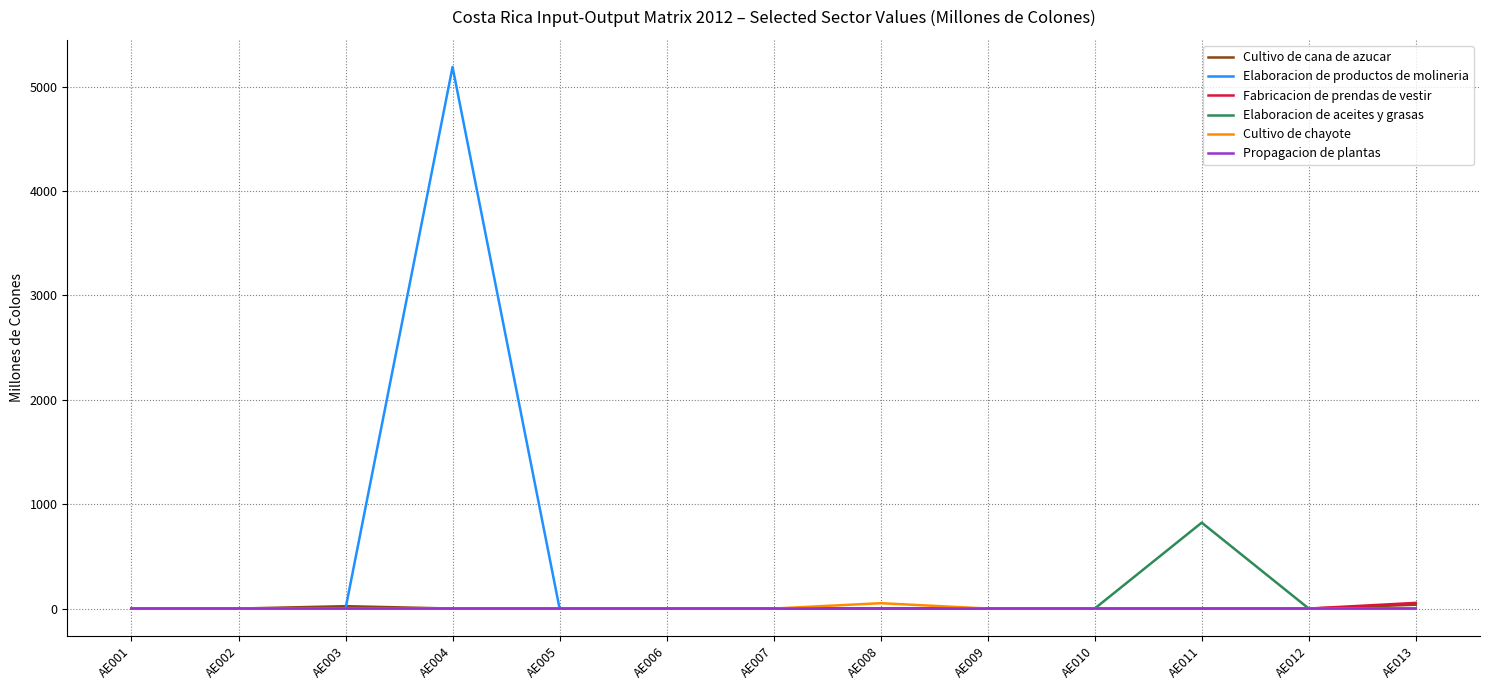

At which category is the sum across all series the highest?

AE004